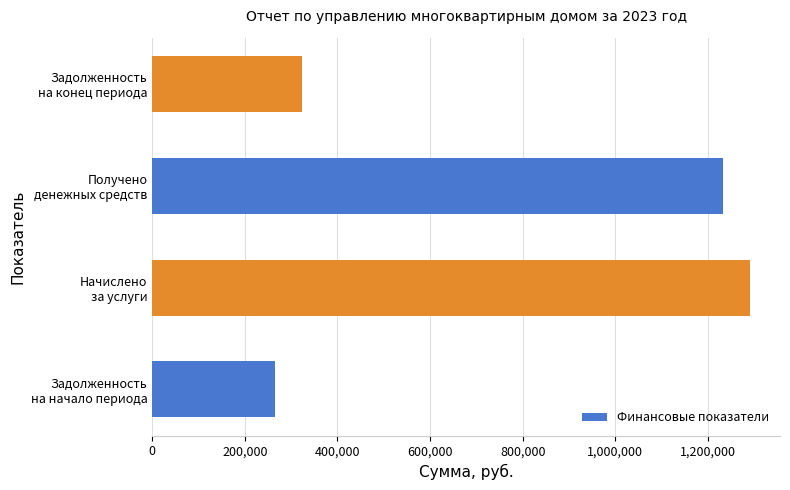

How many data points are less than 1232684?

2